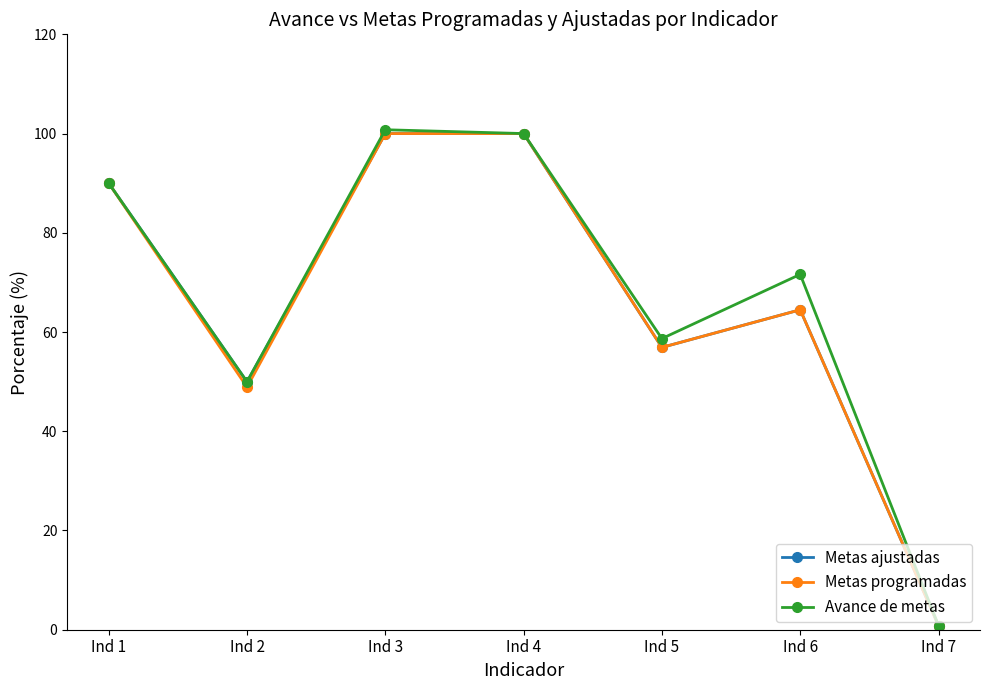

What is the total value across all series at Ind 6?

200.6